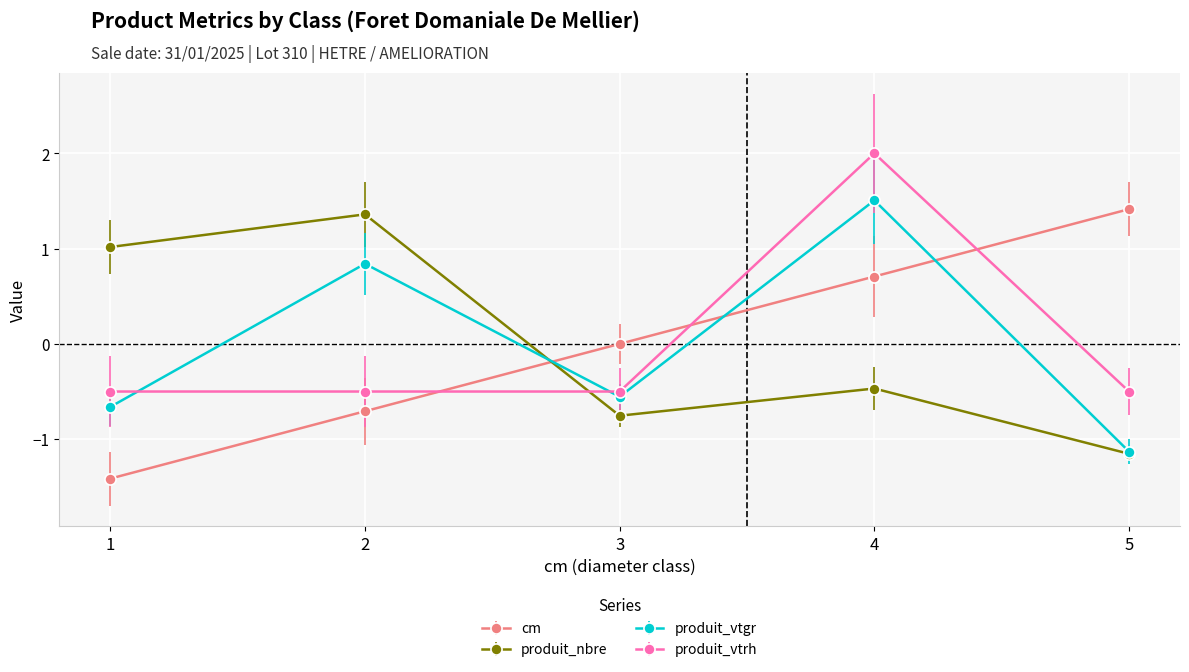

What is the greatest value displayed?

2.0